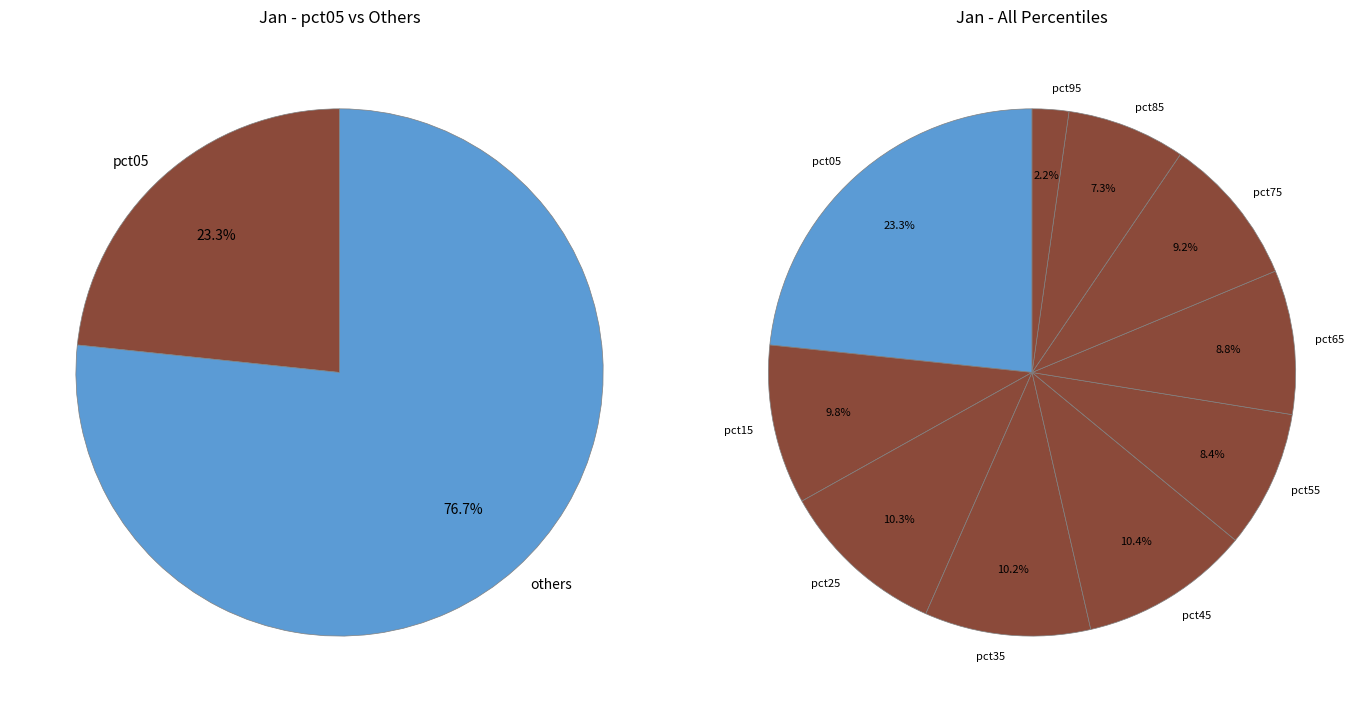

To the nearest percent, what is the average slice percentage?

10%